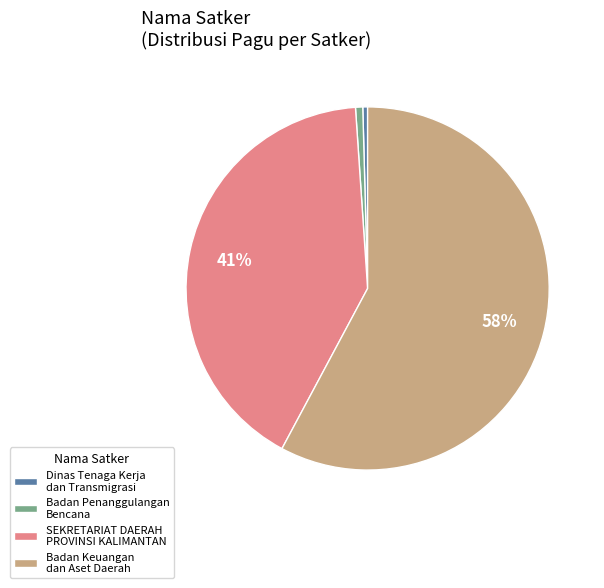

Which slice is the largest?

Badan Keuangan dan Aset Daerah